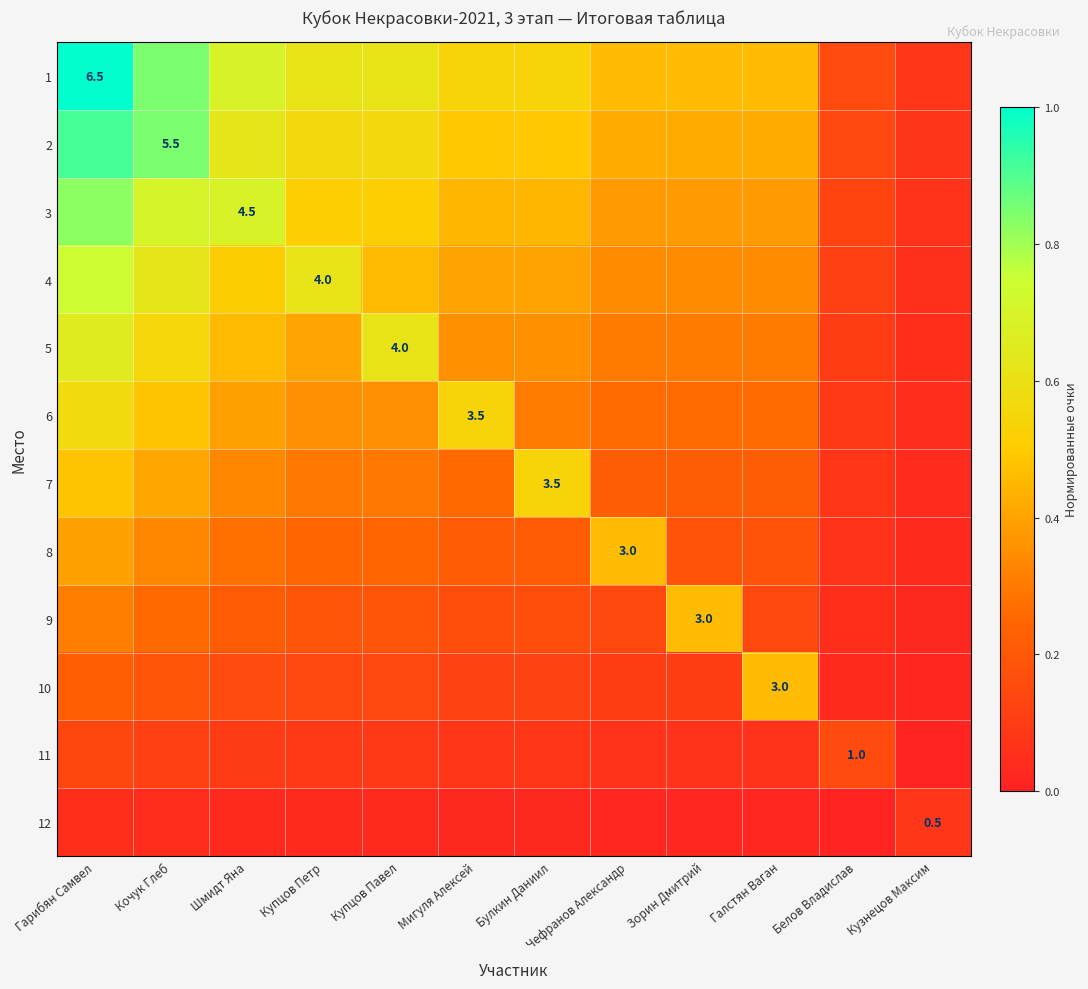

List the series in order of their peak value, lowest first.

12, 11, 8, 9, 10, 7, 6, 5, 4, 3, 2, 1